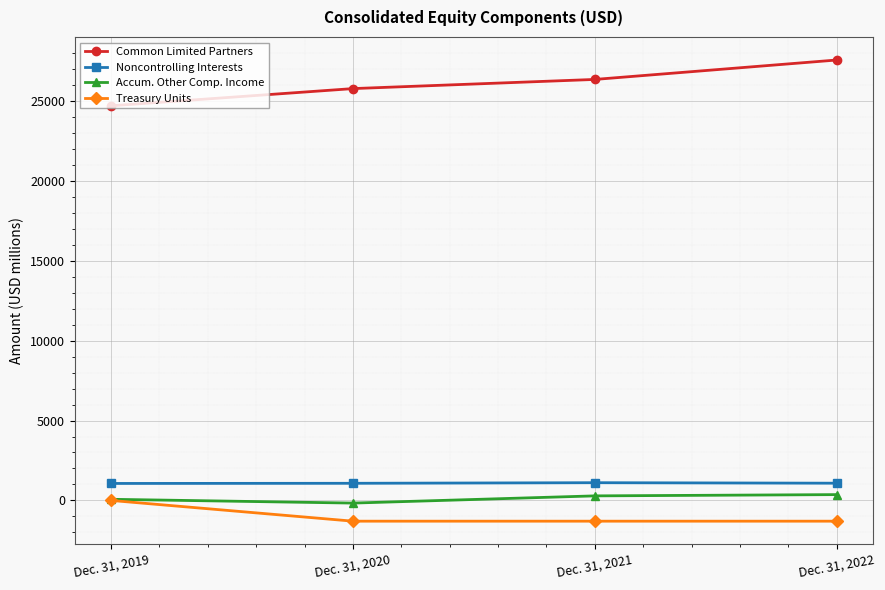

Does the chart display data point markers on the line(s)?

Yes